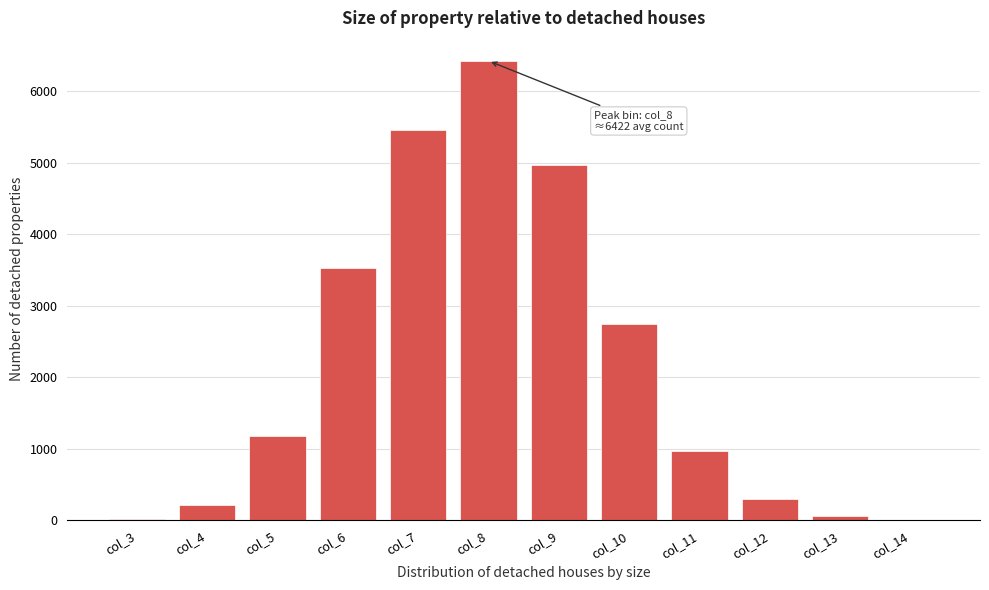

Where is the data nearest to the value 3215?

col_6